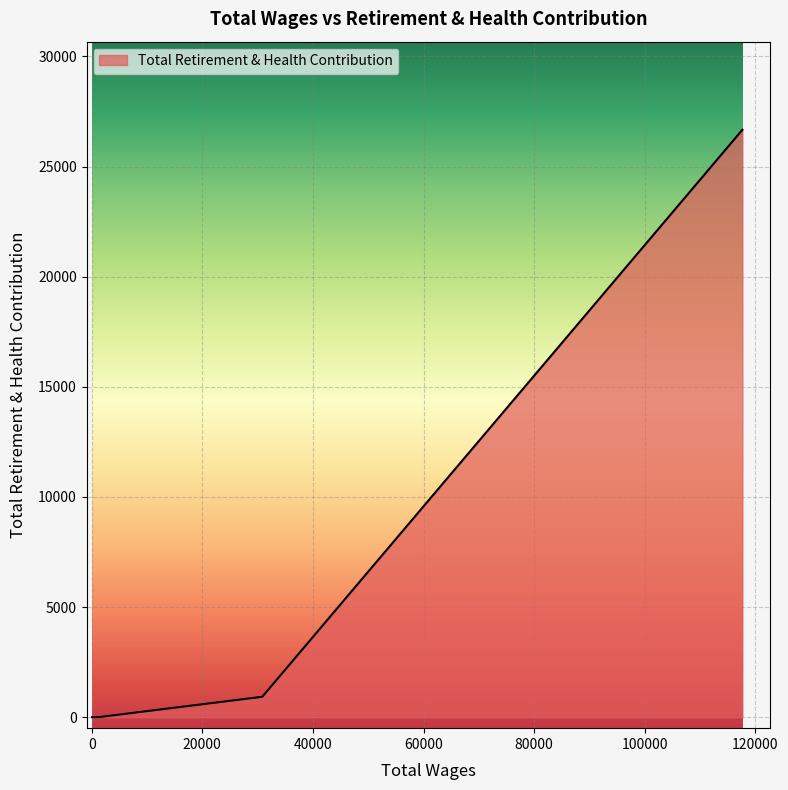

Does the chart have visible grid lines?

Yes